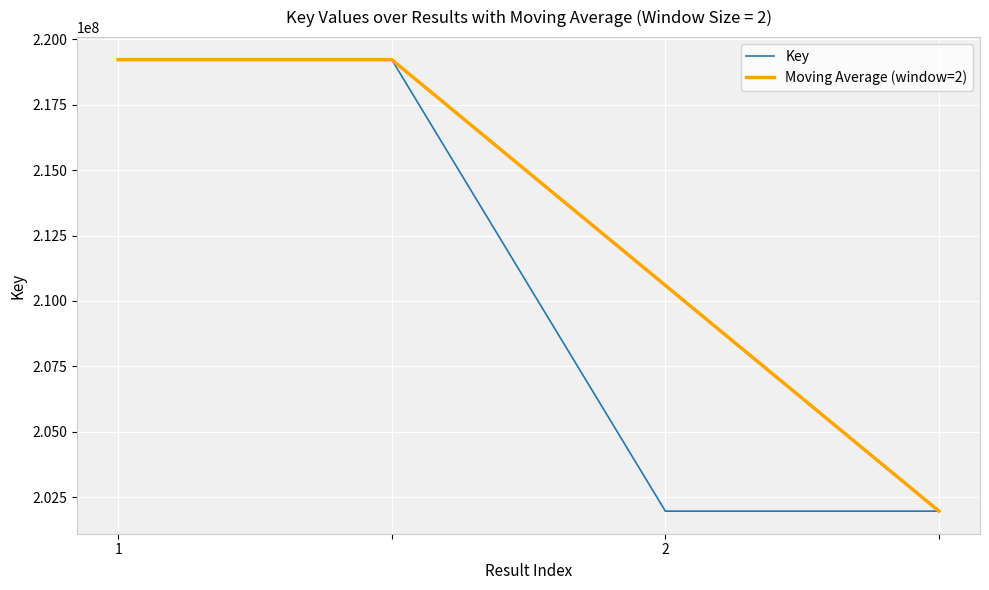

What is the smallest value displayed?

201962166.0